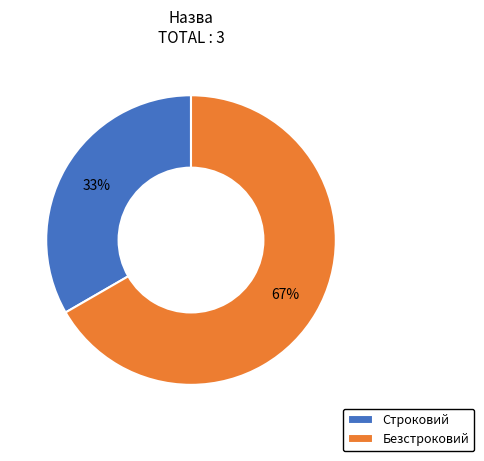

Is it true that Строковий is 39% of the pie?

False